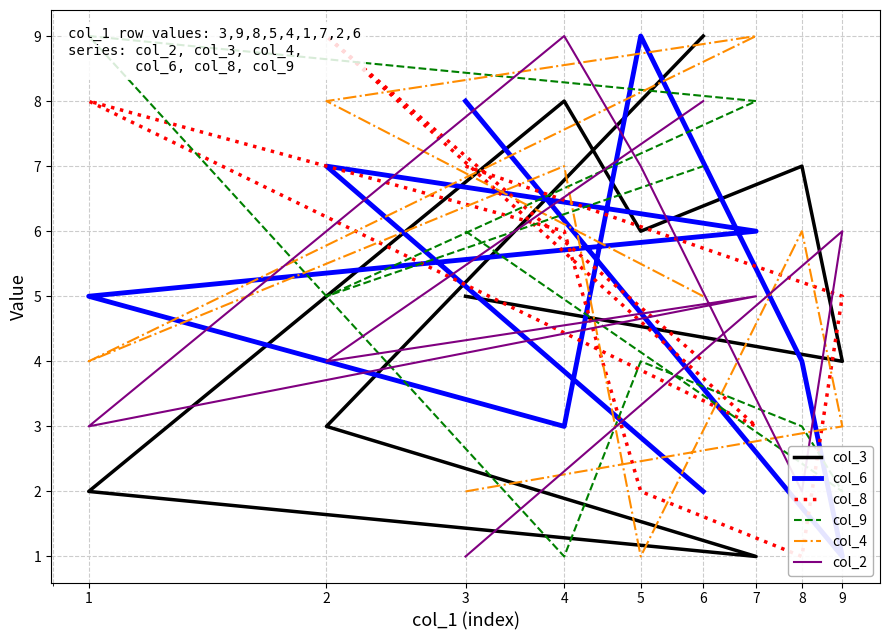

How many col_4 values are between 3 and 7?

5